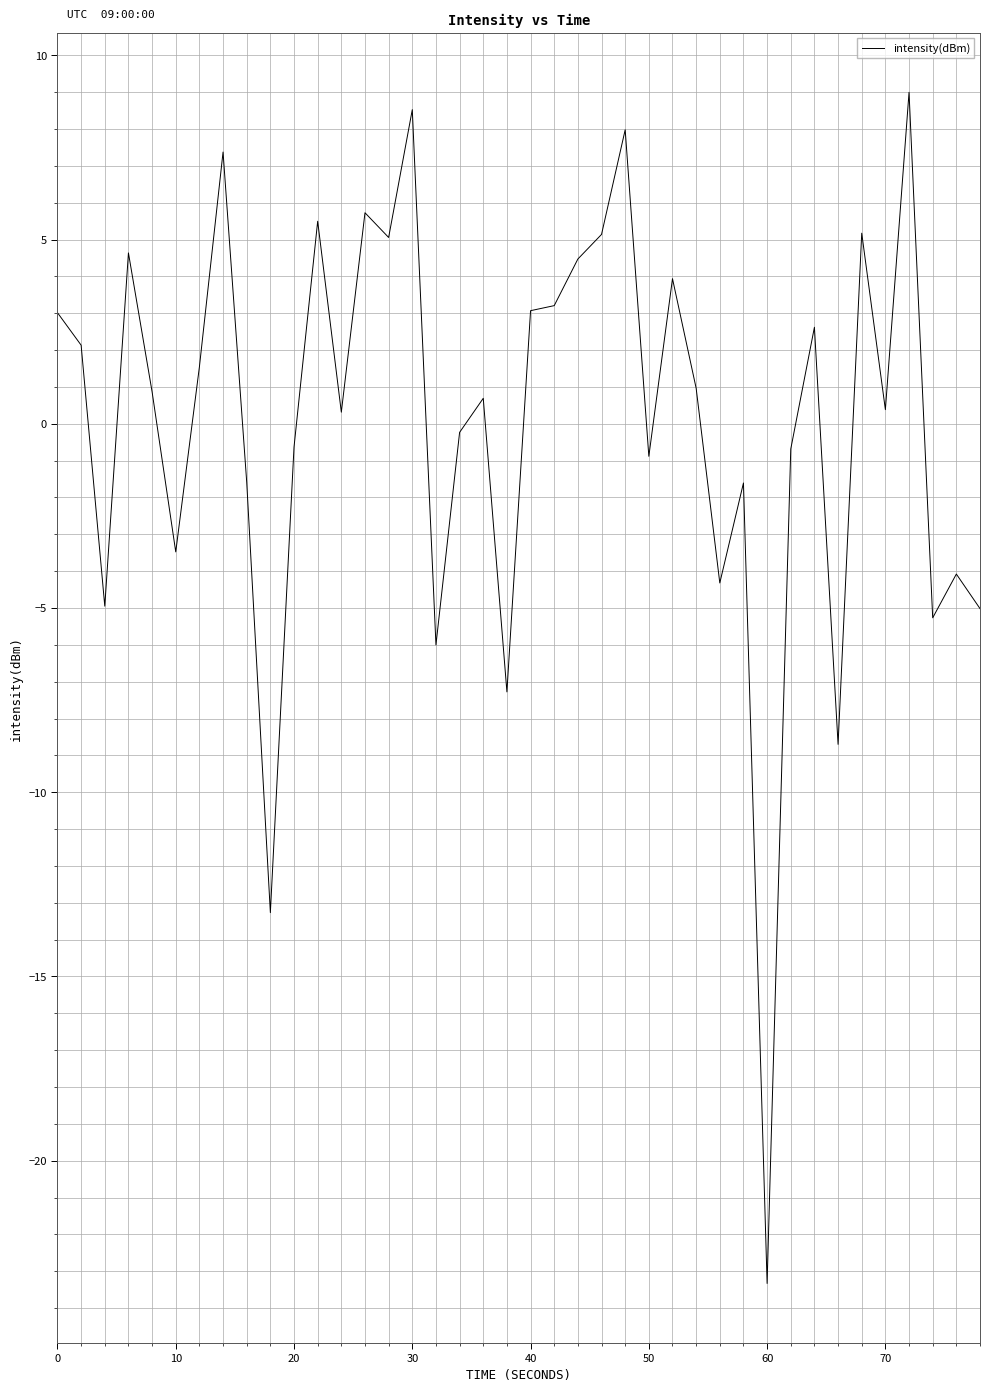

What is the minimum value shown in the chart?

-23.3